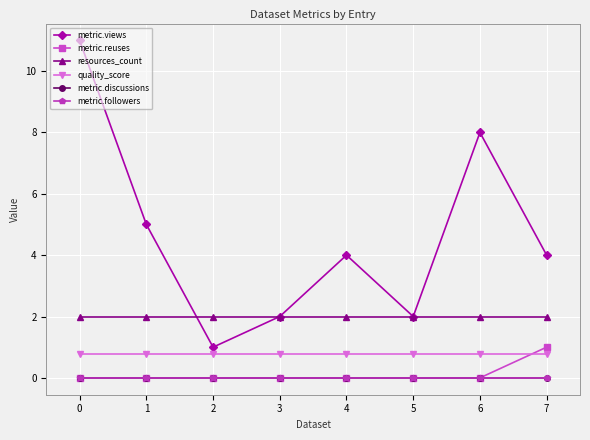

What is the value of the quality_score point at the 3rd from the left?

0.8